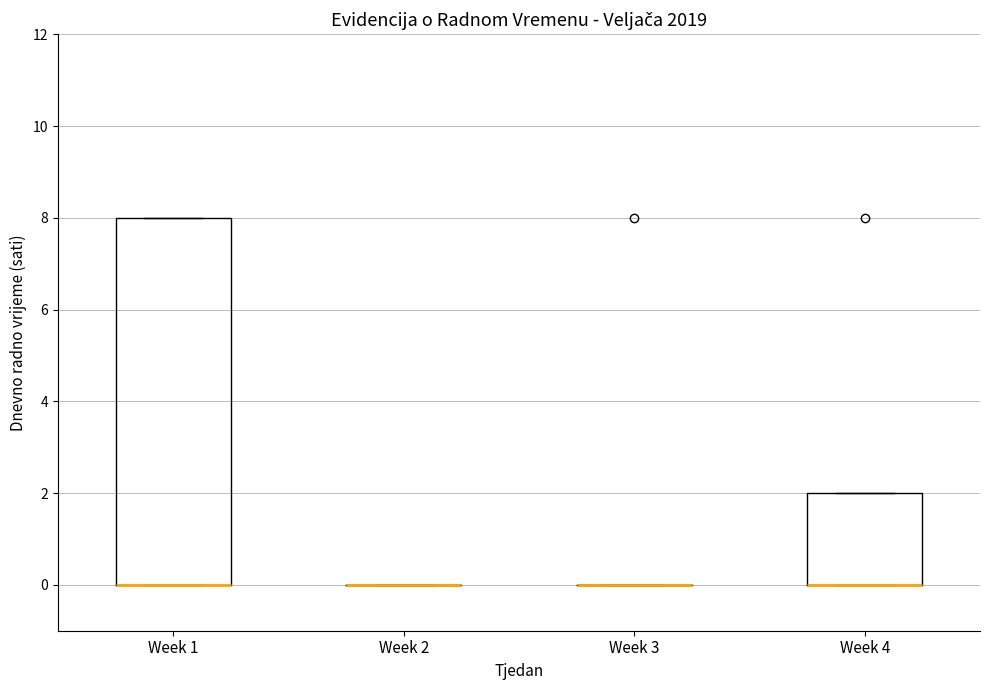

Reading left to right, read every box against the y-axis: the position of its median line, the range the box covers, and the ends of its whiskers. The values are not printed on the chart, so give them approximately, as read against the axis.

Week 1: median 0 (drawn on the box's lower edge), box 0 to 8, whiskers 0 to 8
Week 2: box collapsed to a line at 0, whiskers 0 to 0
Week 3: box collapsed to a line at 0, whiskers 0 to 0
Week 4: median 0 (drawn on the box's lower edge), box 0 to 2, whiskers 0 to 2